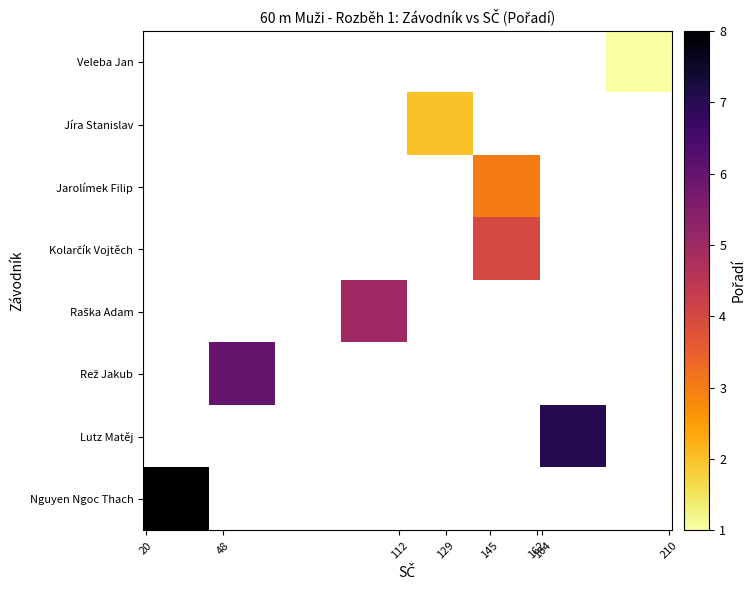

How many values in Jíra Stanislav are above zero?

1